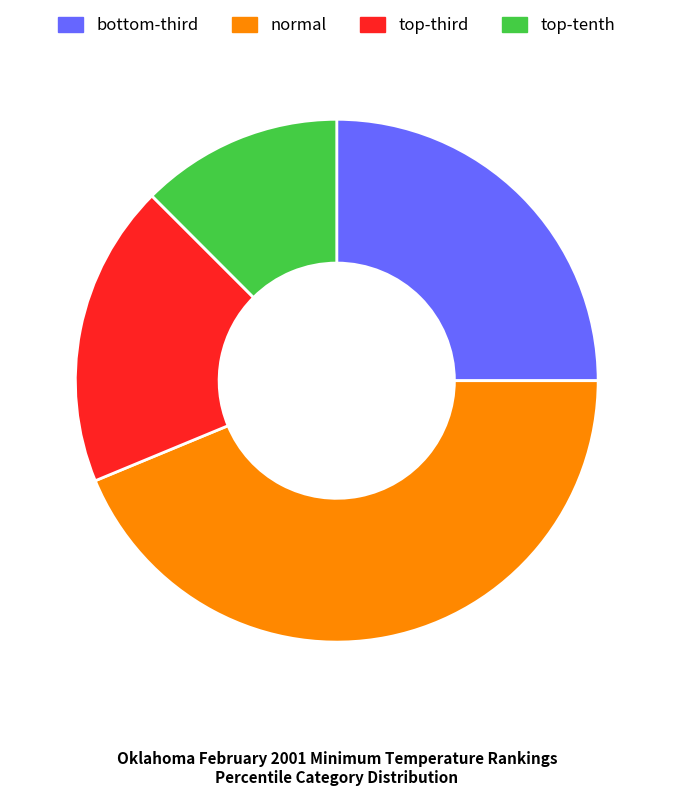

Is there any slice that represents more than half of the pie?

No